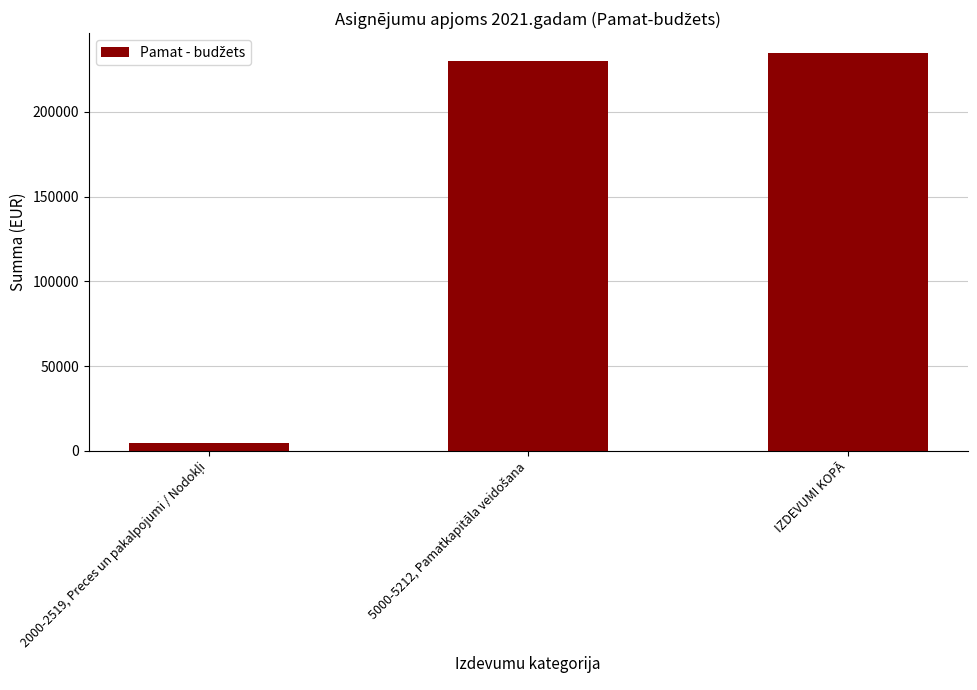

What is the maximum value shown in the chart?

234630